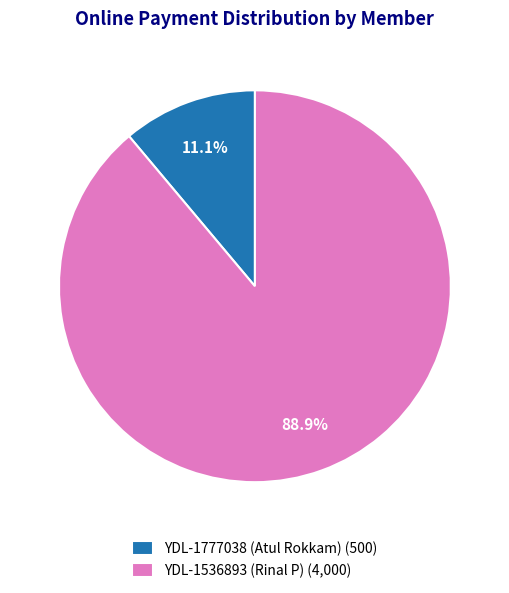

To the nearest percent, what is the average slice percentage?

50%